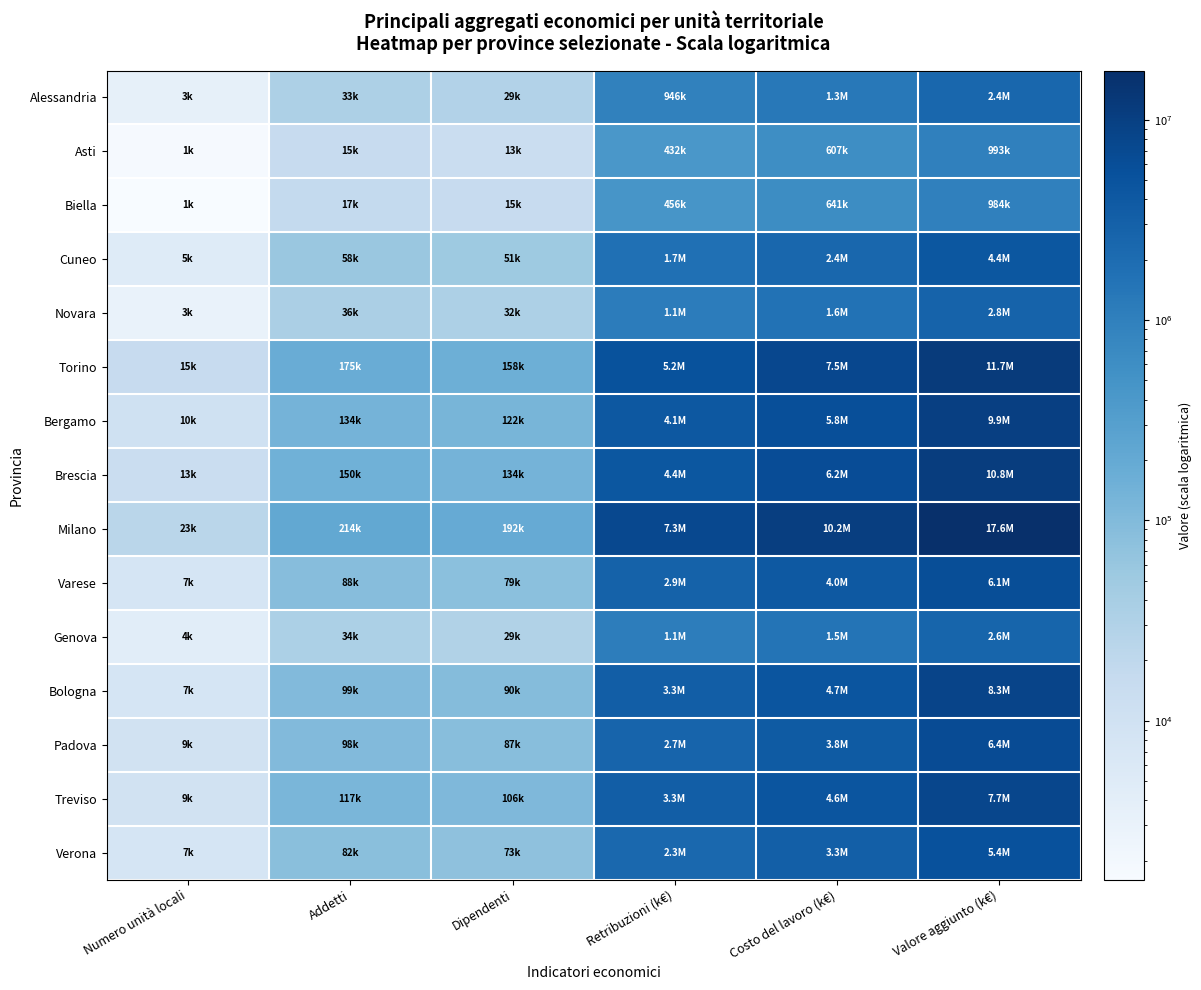

Which series changed the most between Numero unità locali and Valore aggiunto (k€)?

Milano